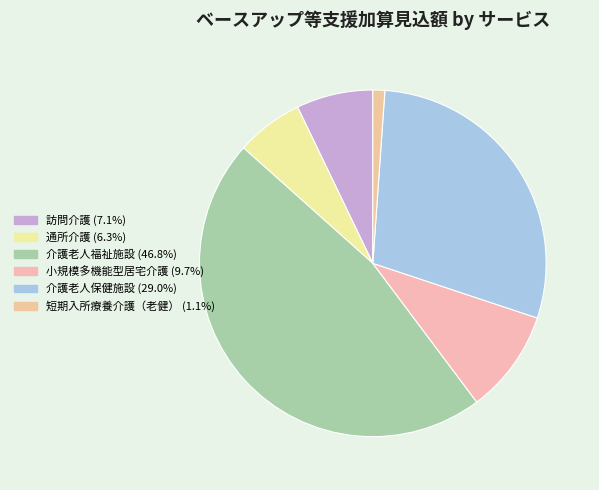

Which has a higher value, 短期入所療養介護（老健） or 介護老人保健施設?

介護老人保健施設